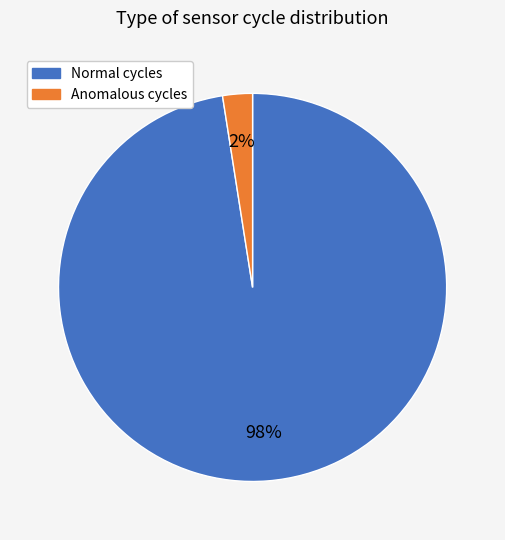

Is there any slice that represents more than half of the pie?

Yes